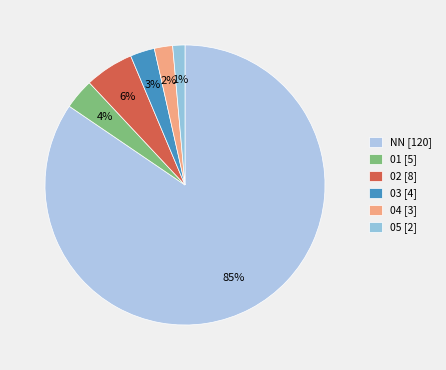

To the nearest percent, what is the difference between the largest and smallest slice percentages?

83%